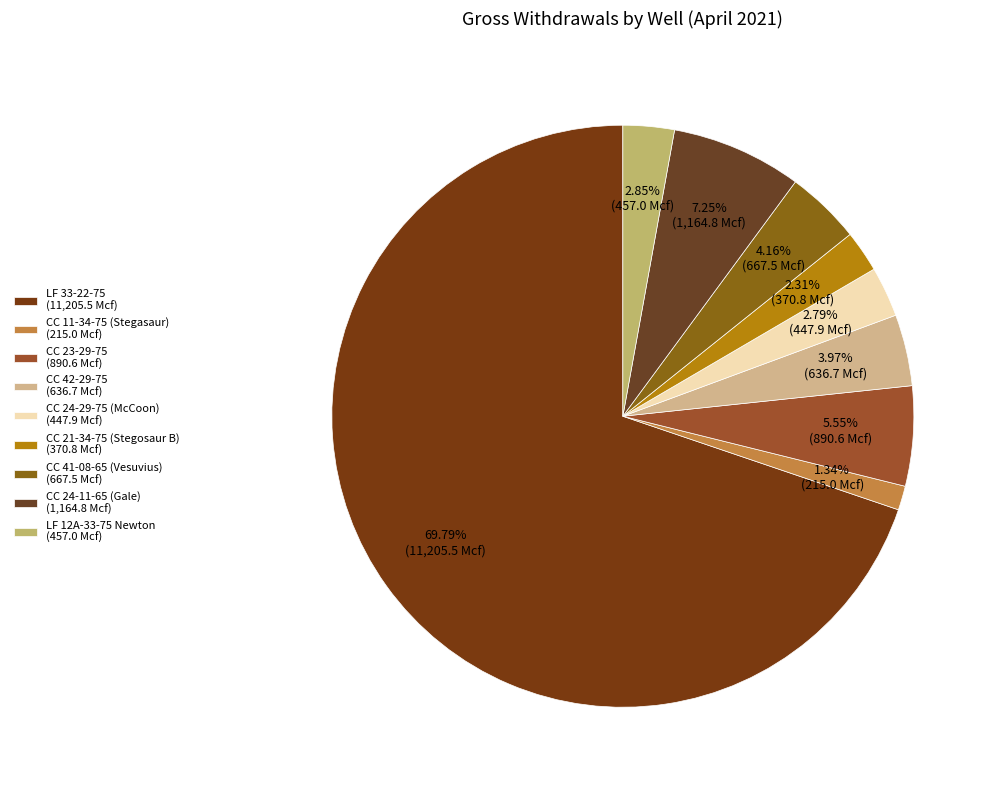

To the nearest percent, what is the difference between the largest and smallest slice percentages?

68%